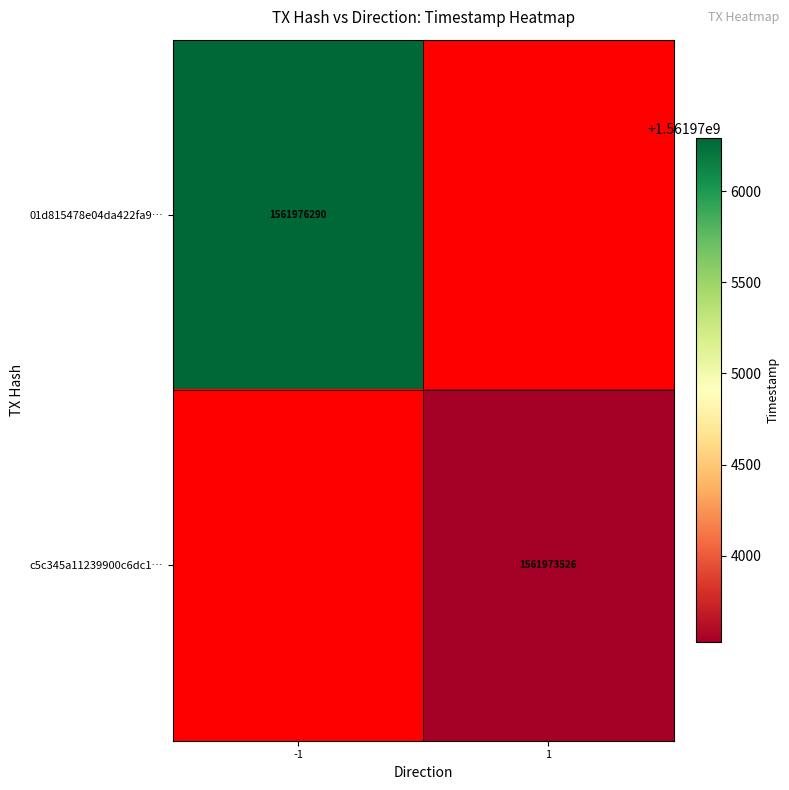

Is the value of 01d815478e04da422fa9… at -1 greater than the value of c5c345a11239900c6dc1… at 1?

Yes